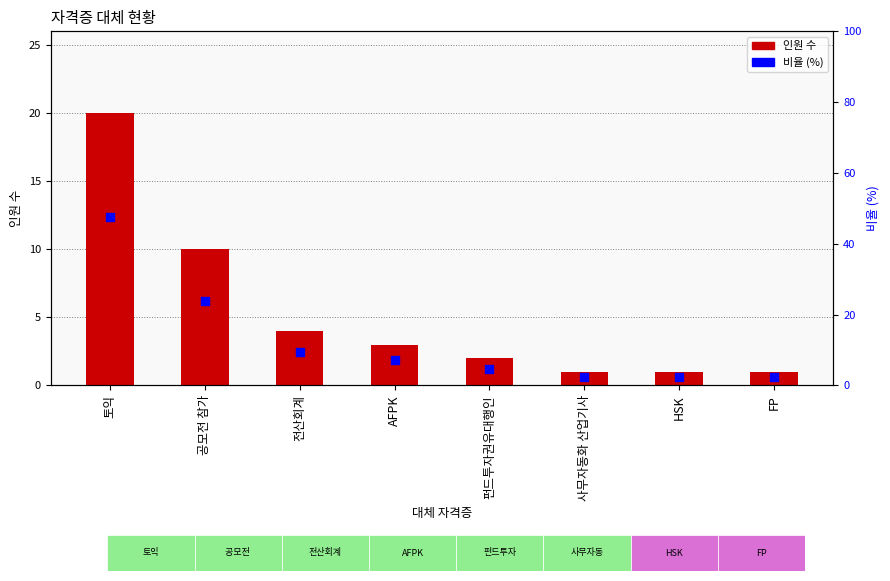

At how many categories does at least one series exceed 4?

5